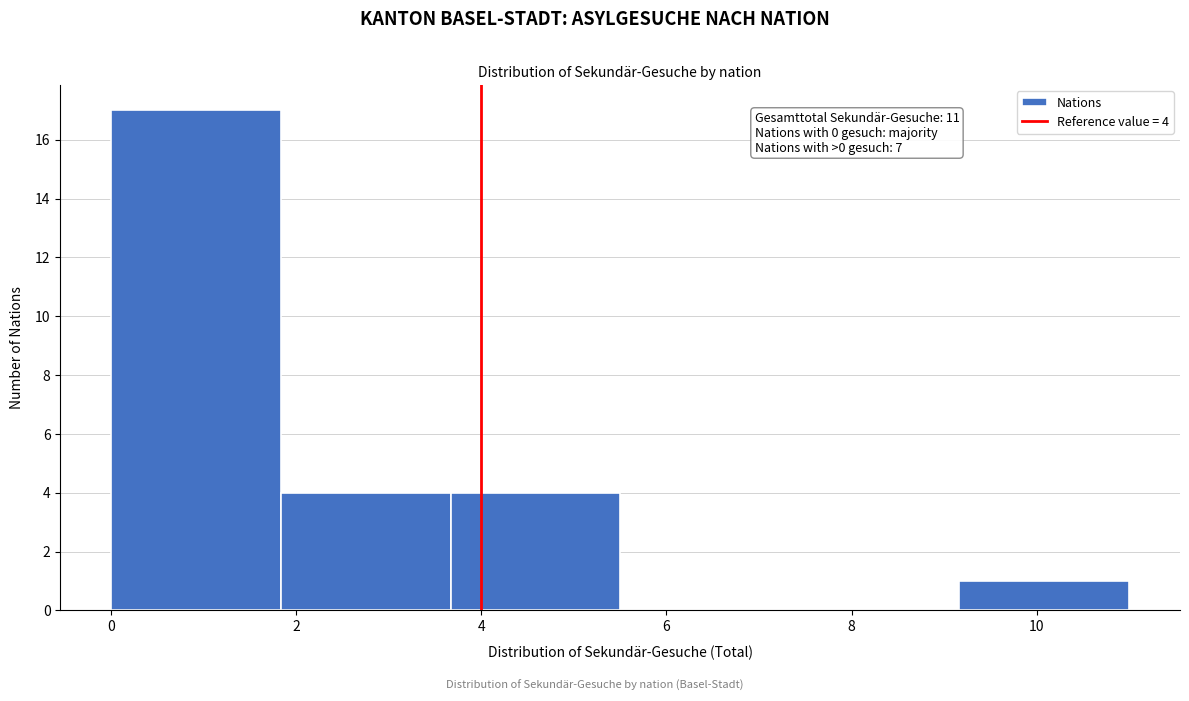

Which range on the x-axis has the tallest bar?

0.0 to 1.8